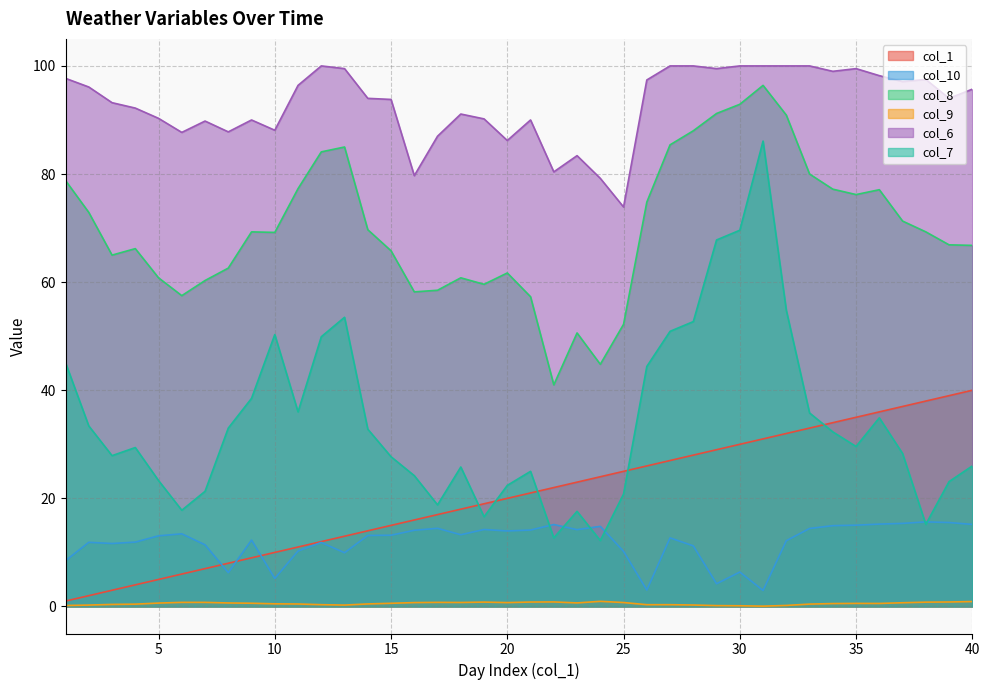

True or false: col_9 and col_1 cross at least once.

False